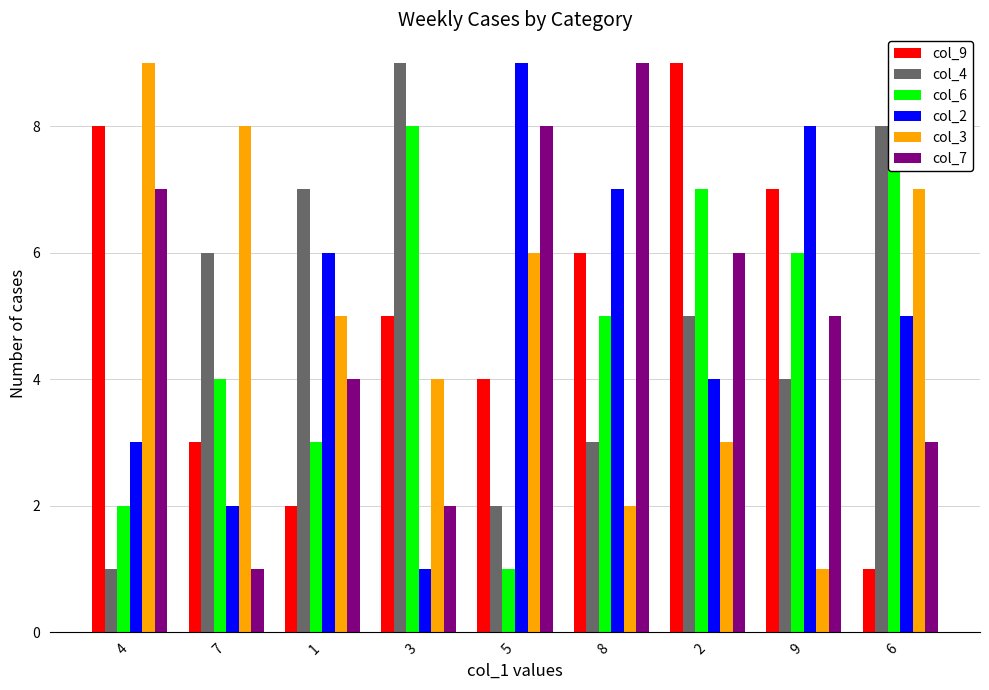

What is the average value of the col_2 series?

5